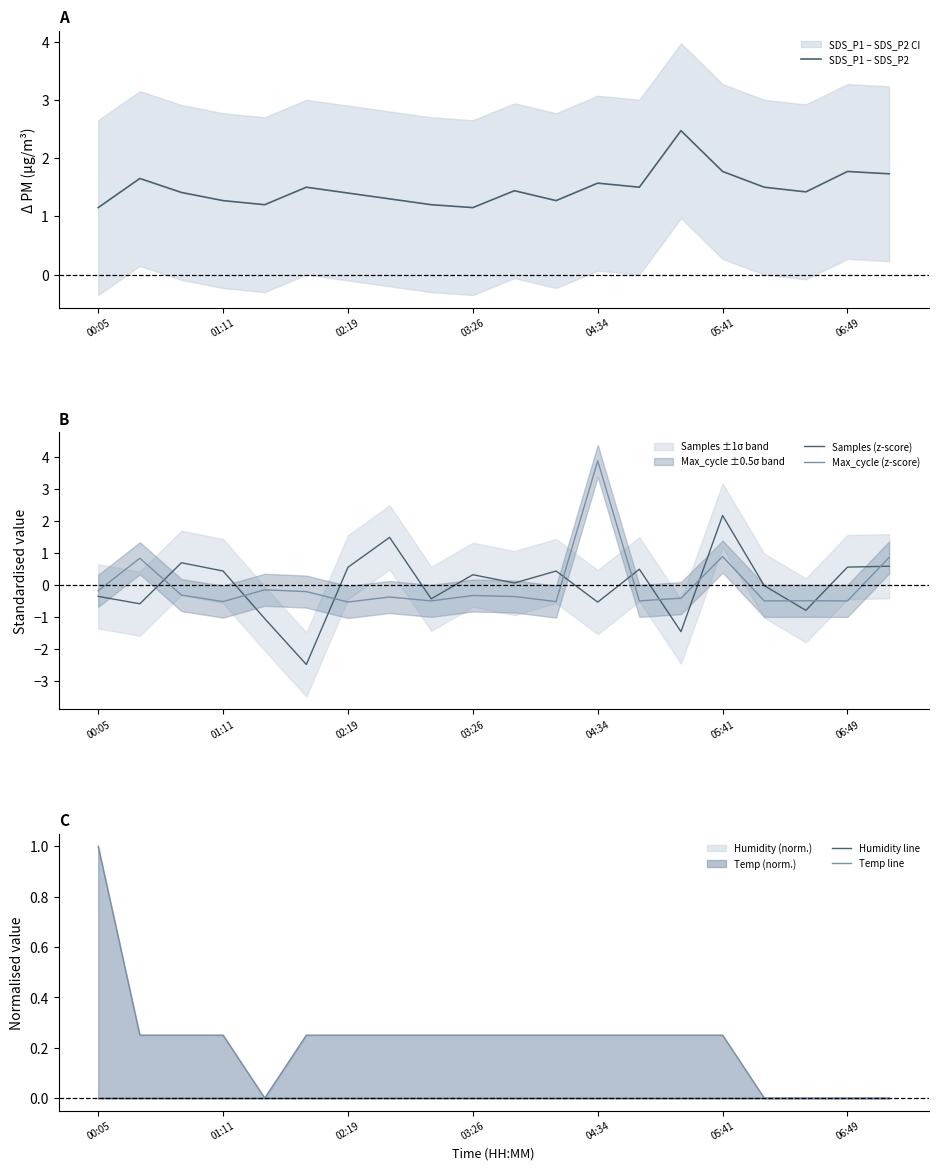

What is the spread (max minus min) of values at 19?

1.7